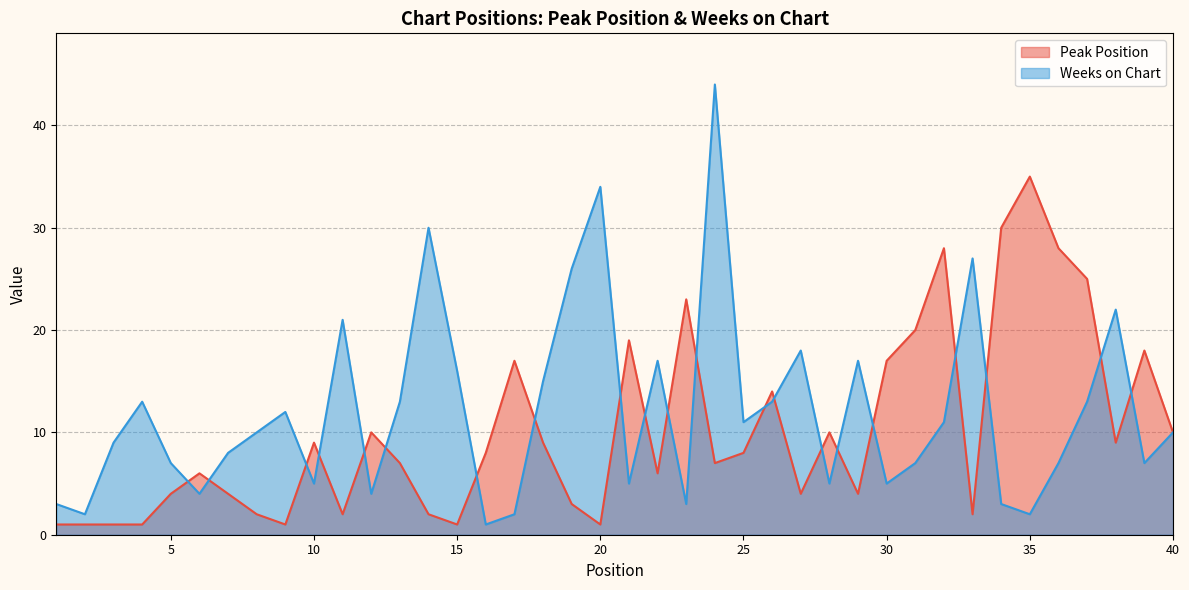

What are all the series names shown in the legend?

Peak Position, Weeks on Chart